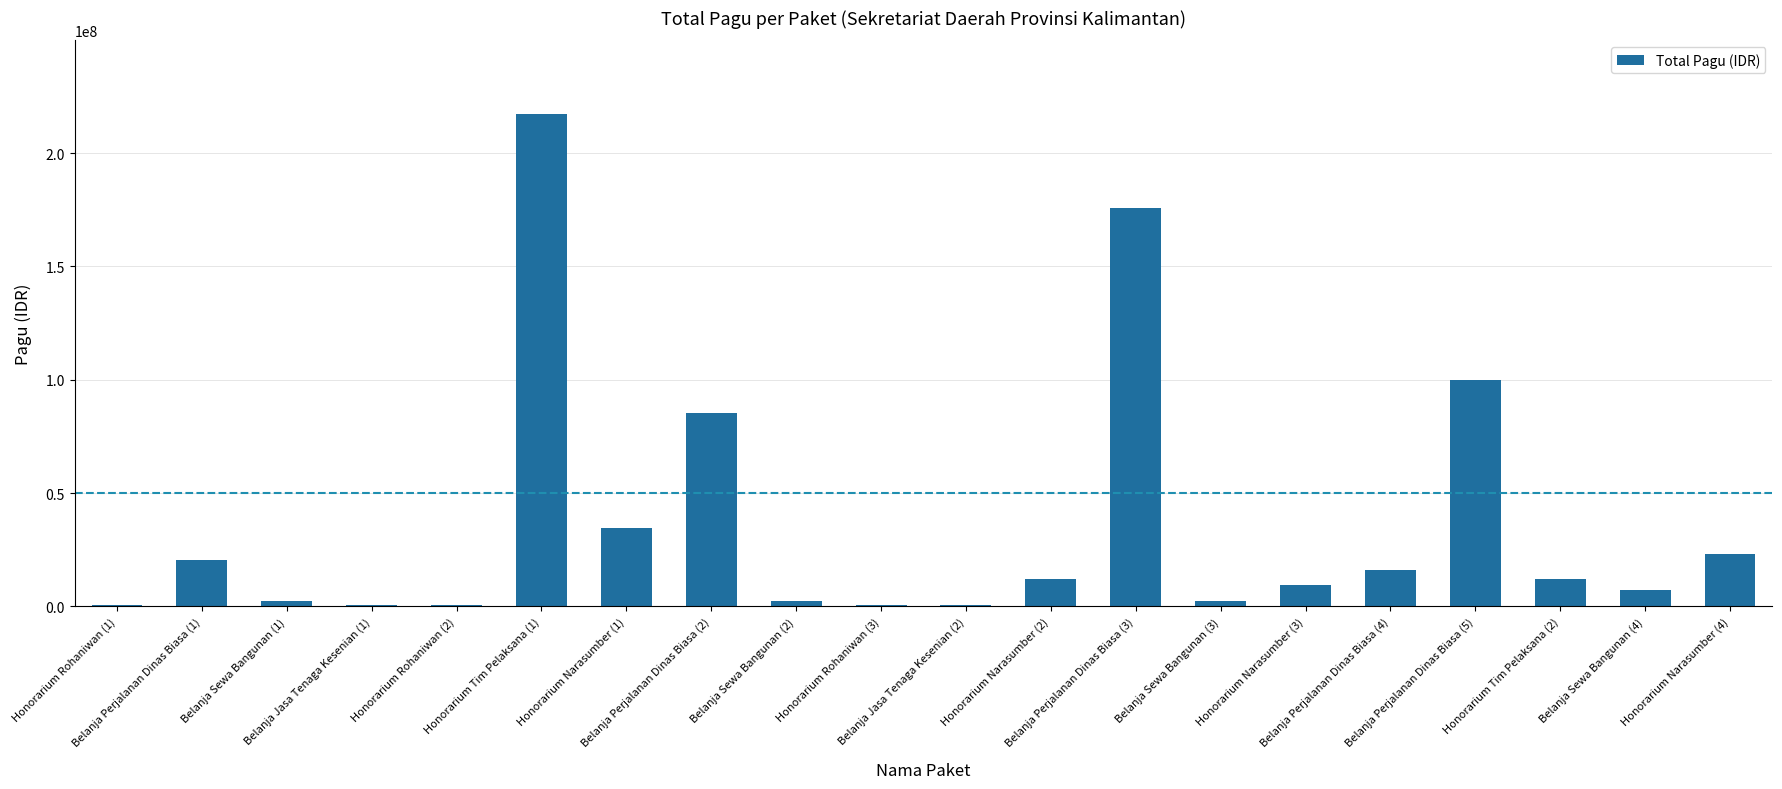

What value does the data have at Belanja Perjalanan Dinas Biasa (4), to the nearest 50?

15957000